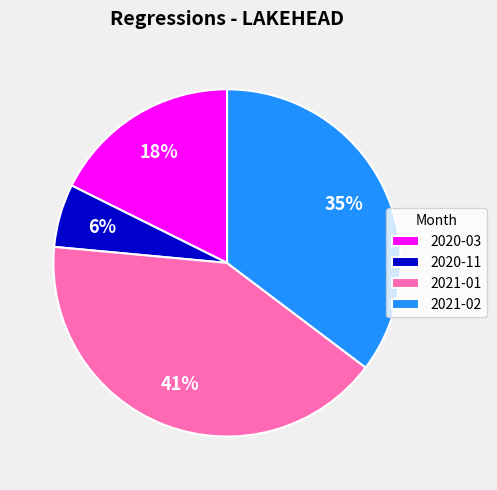

How many segments does this pie chart have?

4